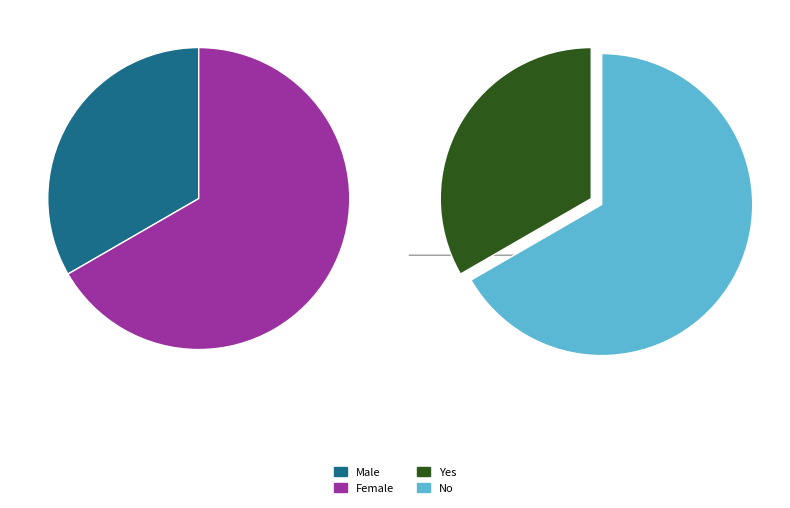

What is the ratio of the value at Female to the value at Yes?

2.0